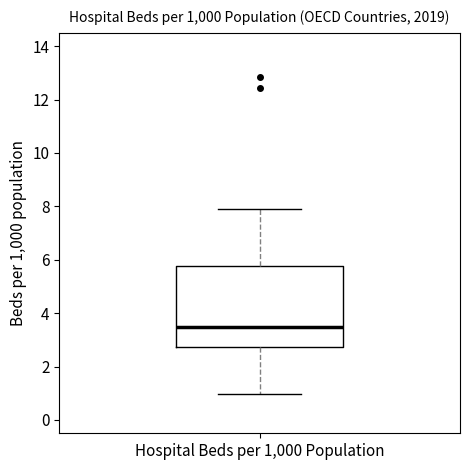

Transcribe this box plot: give where the median line is, the range the box spans, and where the two whiskers end, as read against the y-axis. The values are not printed on the chart, so give them approximately, as read against the axis.

median 3.4, box 2.8 to 5.8, whiskers 1.0 to 8.0